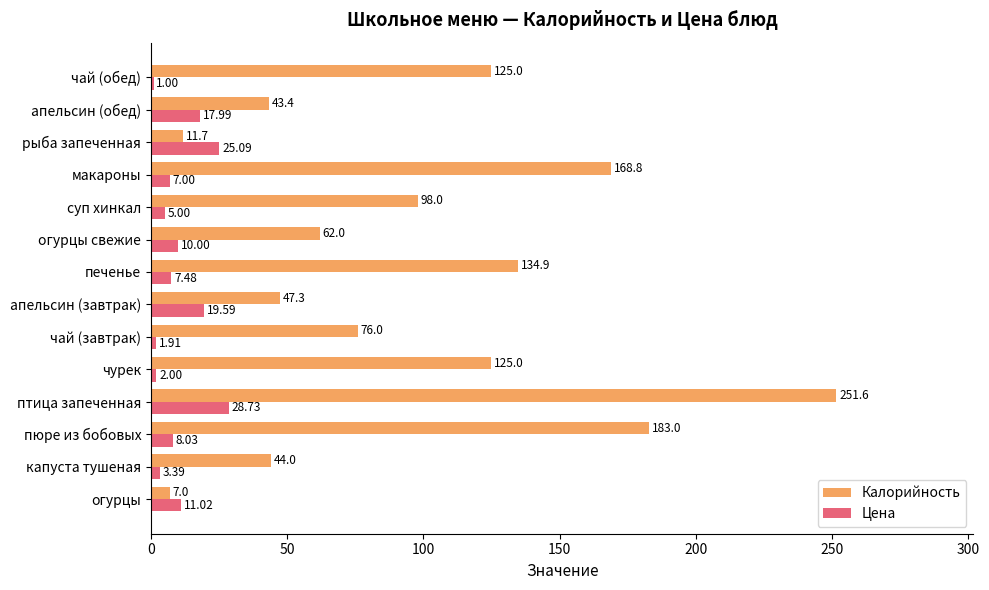

Which series has the largest total across all categories?

Калорийность